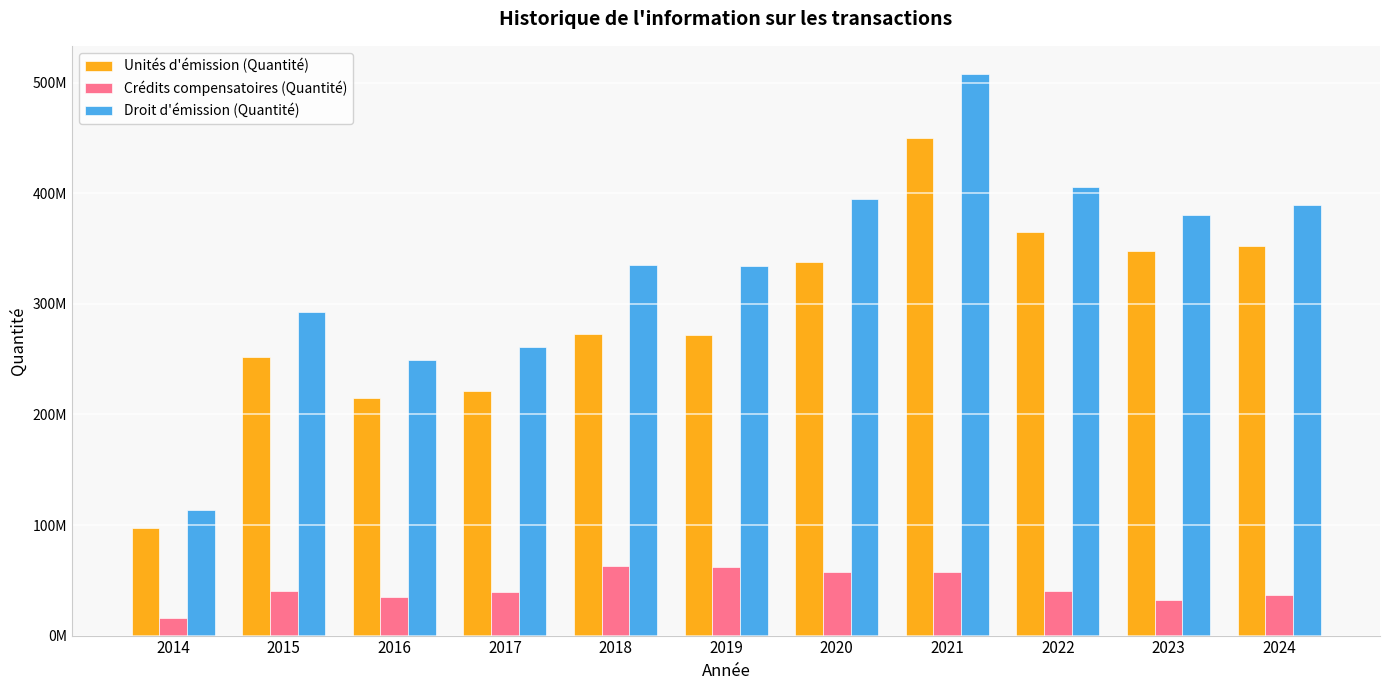

Is it true that Unités d'émission (Quantité) equals 221015093 at 2017?

True